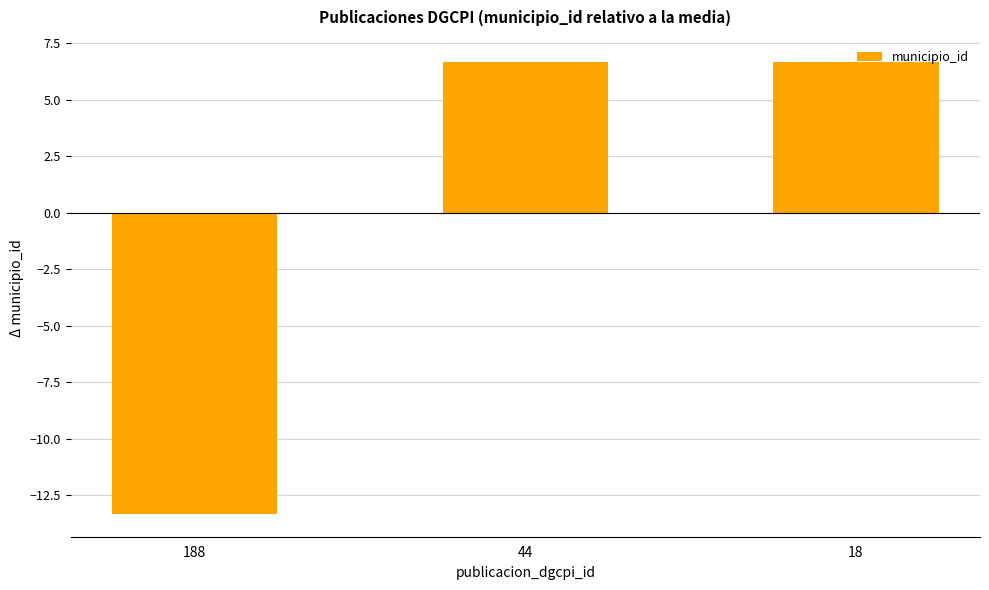

What is the value of the 1st bar from the left?

-13.3